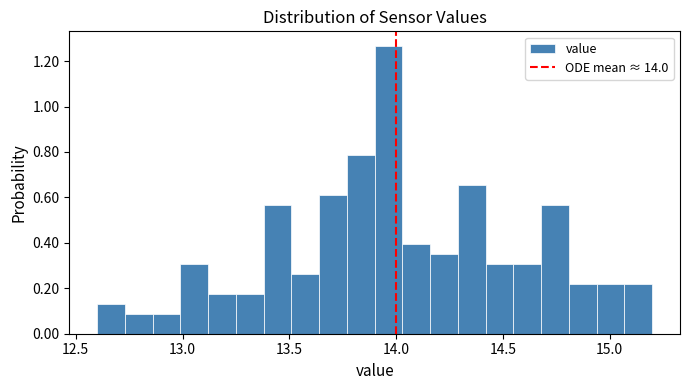

Read against the x-axis, roughly where is the centre of the tallest bar?

13.95